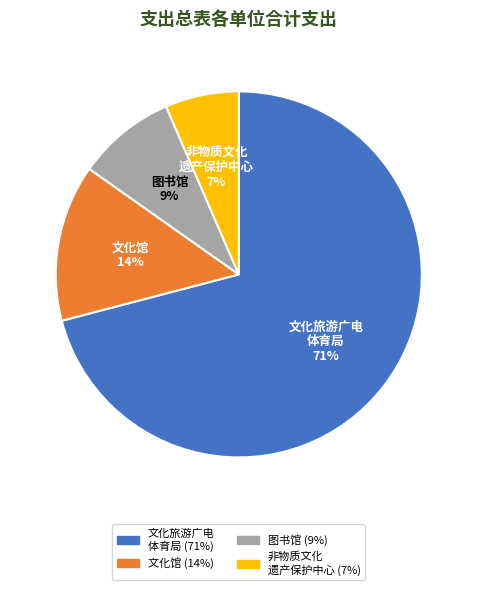

The 文化旅游广电 体育局 slice represents 84% of the pie. True or false?

False